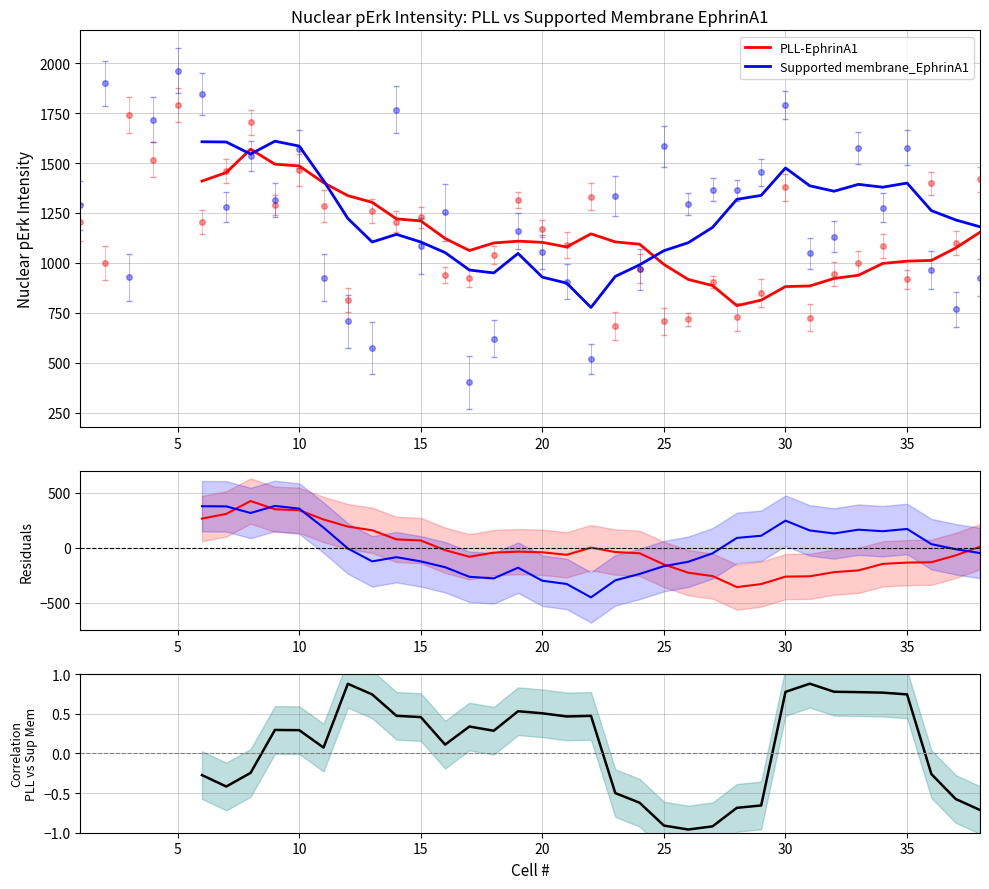

How many values in the Corr PLL vs Sup Membrane series are below 0?

13